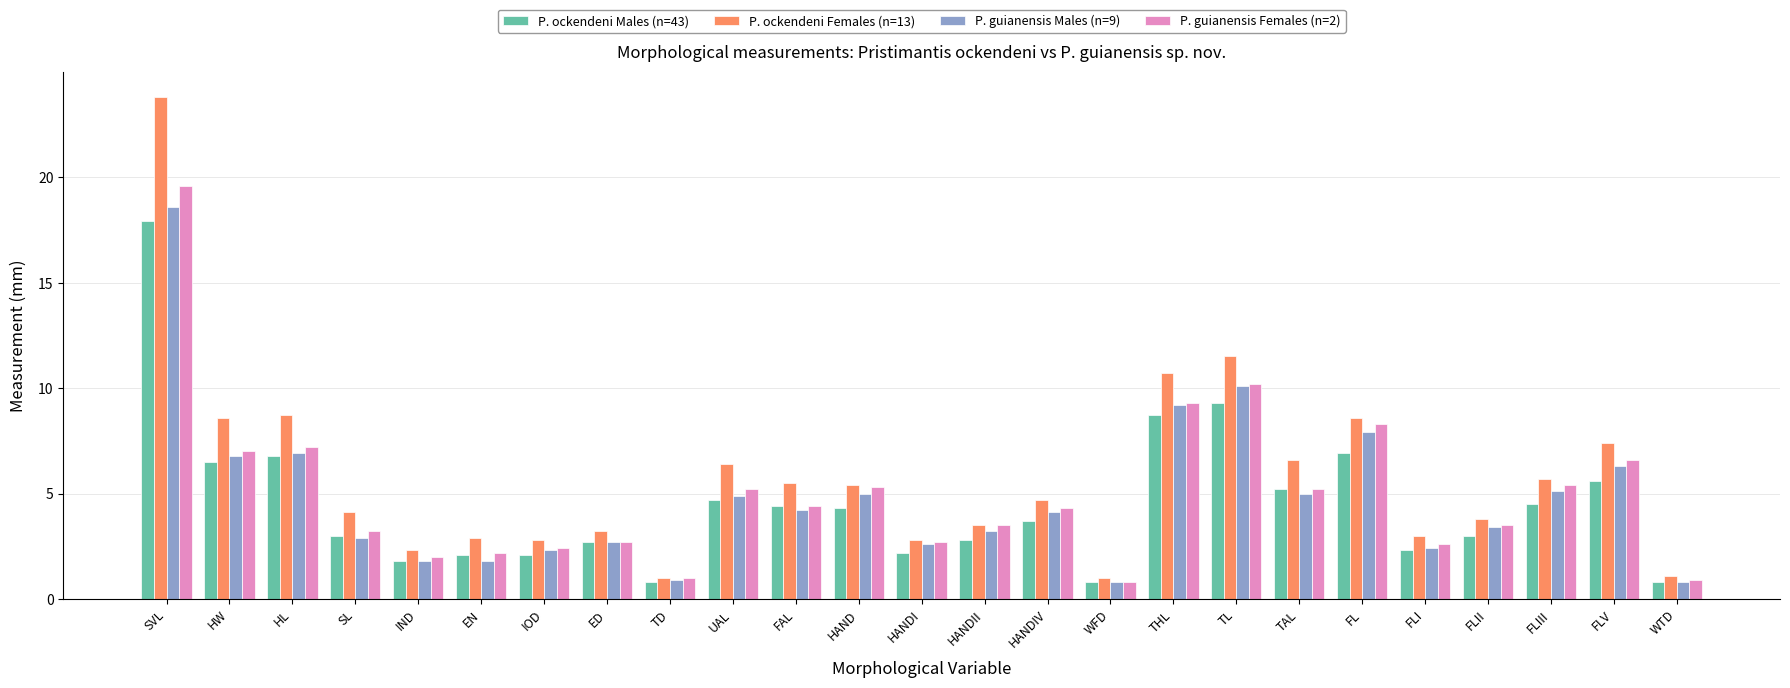

Is it true that P. guianensis Females (n=2) equals 9.3 at TAL?

False